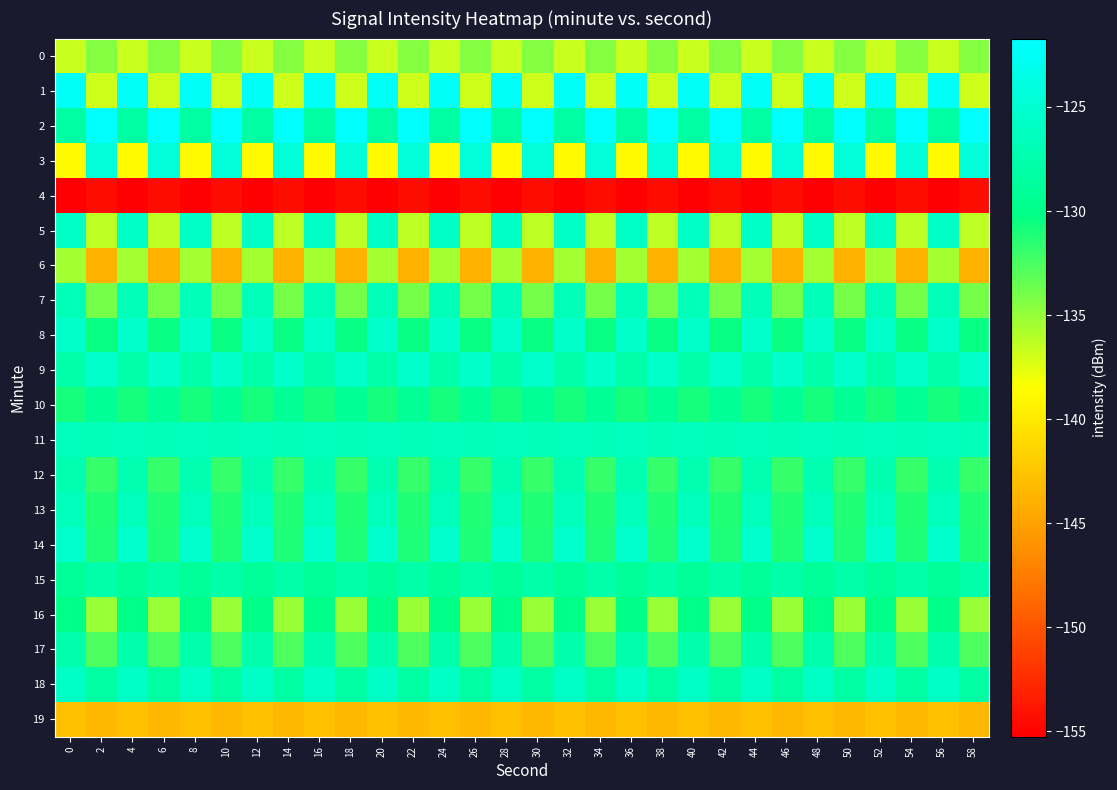

Reading left to right, transcribe all the data shown in this chart.

0: 0=-136.7	2=-134.5	4=-136.7	6=-134.5	8=-136.7	10=-134.5	12=-136.7	14=-134.5	16=-136.7	18=-134.5	20=-136.7	22=-134.5	24=-136.7	26=-134.5	28=-136.7	30=-134.5	32=-136.7	34=-134.5	36=-136.7	38=-134.5	40=-136.7	42=-134.5	44=-136.7	46=-134.5	48=-136.7	50=-134.5	52=-136.7	54=-134.5	56=-136.7	58=-134.5
1: 0=-122.4	2=-136.9	4=-122.4	6=-136.9	8=-122.4	10=-136.9	12=-122.4	14=-136.9	16=-122.4	18=-136.9	20=-122.4	22=-136.9	24=-122.4	26=-136.9	28=-122.4	30=-136.9	32=-122.4	34=-136.9	36=-122.4	38=-136.9	40=-122.4	42=-136.9	44=-122.4	46=-136.9	48=-122.4	50=-136.9	52=-122.4	54=-136.9	56=-122.4	58=-136.9
2: 0=-128.2	2=-121.7	4=-128.2	6=-121.7	8=-128.2	10=-121.7	12=-128.2	14=-121.7	16=-128.2	18=-121.7	20=-128.2	22=-121.7	24=-128.2	26=-121.7	28=-128.2	30=-121.7	32=-128.2	34=-121.7	36=-128.2	38=-121.7	40=-128.2	42=-121.7	44=-128.2	46=-121.7	48=-128.2	50=-121.7	52=-128.2	54=-121.7	56=-128.2	58=-121.7
3: 0=-138.8	2=-124.5	4=-138.8	6=-124.5	8=-138.8	10=-124.5	12=-138.8	14=-124.5	16=-138.8	18=-124.5	20=-138.8	22=-124.5	24=-138.8	26=-124.5	28=-138.8	30=-124.5	32=-138.8	34=-124.5	36=-138.8	38=-124.5	40=-138.8	42=-124.5	44=-138.8	46=-124.5	48=-138.8	50=-124.5	52=-138.8	54=-124.5	56=-138.8	58=-124.5
4: 0=-155.3	2=-154.4	4=-155.3	6=-154.4	8=-155.3	10=-154.4	12=-155.3	14=-154.4	16=-155.3	18=-154.4	20=-155.3	22=-154.4	24=-155.3	26=-154.4	28=-155.3	30=-154.4	32=-155.3	34=-154.4	36=-155.3	38=-154.4	40=-155.3	42=-154.4	44=-155.3	46=-154.4	48=-155.3	50=-154.4	52=-155.3	54=-154.4	56=-155.3	58=-154.4
5: 0=-125.8	2=-136.4	4=-125.8	6=-136.4	8=-125.8	10=-136.4	12=-125.8	14=-136.4	16=-125.8	18=-136.4	20=-125.8	22=-136.4	24=-125.8	26=-136.4	28=-125.8	30=-136.4	32=-125.8	34=-136.4	36=-125.8	38=-136.4	40=-125.8	42=-136.4	44=-125.8	46=-136.4	48=-125.8	50=-136.4	52=-125.8	54=-136.4	56=-125.8	58=-136.4
6: 0=-135.4	2=-143.9	4=-135.4	6=-143.9	8=-135.4	10=-143.9	12=-135.4	14=-143.9	16=-135.4	18=-143.9	20=-135.4	22=-143.9	24=-135.4	26=-143.9	28=-135.4	30=-143.9	32=-135.4	34=-143.9	36=-135.4	38=-143.9	40=-135.4	42=-143.9	44=-135.4	46=-143.9	48=-135.4	50=-143.9	52=-135.4	54=-143.9	56=-135.4	58=-143.9
7: 0=-126.7	2=-133.9	4=-126.7	6=-133.9	8=-126.7	10=-133.9	12=-126.7	14=-133.9	16=-126.7	18=-133.9	20=-126.7	22=-133.9	24=-126.7	26=-133.9	28=-126.7	30=-133.9	32=-126.7	34=-133.9	36=-126.7	38=-133.9	40=-126.7	42=-133.9	44=-126.7	46=-133.9	48=-126.7	50=-133.9	52=-126.7	54=-133.9	56=-126.7	58=-133.9
8: 0=-125.4	2=-130.4	4=-125.4	6=-130.4	8=-125.4	10=-130.4	12=-125.4	14=-130.4	16=-125.4	18=-130.4	20=-125.4	22=-130.4	24=-125.4	26=-130.4	28=-125.4	30=-130.4	32=-125.4	34=-130.4	36=-125.4	38=-130.4	40=-125.4	42=-130.4	44=-125.4	46=-130.4	48=-125.4	50=-130.4	52=-125.4	54=-130.4	56=-125.4	58=-130.4
9: 0=-127.8	2=-125.5	4=-127.8	6=-125.5	8=-127.8	10=-125.5	12=-127.8	14=-125.5	16=-127.8	18=-125.5	20=-127.8	22=-125.5	24=-127.8	26=-125.5	28=-127.8	30=-125.5	32=-127.8	34=-125.5	36=-127.8	38=-125.5	40=-127.8	42=-125.5	44=-127.8	46=-125.5	48=-127.8	50=-125.5	52=-127.8	54=-125.5	56=-127.8	58=-125.5
10: 0=-130.8	2=-129.2	4=-130.8	6=-129.2	8=-130.8	10=-129.2	12=-130.8	14=-129.2	16=-130.8	18=-129.2	20=-130.8	22=-129.2	24=-130.8	26=-129.2	28=-130.8	30=-129.2	32=-130.8	34=-129.2	36=-130.8	38=-129.2	40=-130.8	42=-129.2	44=-130.8	46=-129.2	48=-130.8	50=-129.2	52=-130.8	54=-129.2	56=-130.8	58=-129.2
11: 0=-126.4	2=-126.8	4=-126.4	6=-126.8	8=-126.4	10=-126.8	12=-126.4	14=-126.8	16=-126.4	18=-126.8	20=-126.4	22=-126.8	24=-126.4	26=-126.8	28=-126.4	30=-126.8	32=-126.4	34=-126.8	36=-126.4	38=-126.8	40=-126.4	42=-126.8	44=-126.4	46=-126.8	48=-126.4	50=-126.8	52=-126.4	54=-126.8	56=-126.4	58=-126.8
12: 0=-127.3	2=-131.9	4=-127.3	6=-131.9	8=-127.3	10=-131.9	12=-127.3	14=-131.9	16=-127.3	18=-131.9	20=-127.3	22=-131.9	24=-127.3	26=-131.9	28=-127.3	30=-131.9	32=-127.3	34=-131.9	36=-127.3	38=-131.9	40=-127.3	42=-131.9	44=-127.3	46=-131.9	48=-127.3	50=-131.9	52=-127.3	54=-131.9	56=-127.3	58=-131.9
13: 0=-126.5	2=-131.2	4=-126.5	6=-131.2	8=-126.5	10=-131.2	12=-126.5	14=-131.2	16=-126.5	18=-131.2	20=-126.5	22=-131.2	24=-126.5	26=-131.2	28=-126.5	30=-131.2	32=-126.5	34=-131.2	36=-126.5	38=-131.2	40=-126.5	42=-131.2	44=-126.5	46=-131.2	48=-126.5	50=-131.2	52=-126.5	54=-131.2	56=-126.5	58=-131.2
14: 0=-125.3	2=-131.1	4=-125.3	6=-131.1	8=-125.3	10=-131.1	12=-125.3	14=-131.1	16=-125.3	18=-131.1	20=-125.3	22=-131.1	24=-125.3	26=-131.1	28=-125.3	30=-131.1	32=-125.3	34=-131.1	36=-125.3	38=-131.1	40=-125.3	42=-131.1	44=-125.3	46=-131.1	48=-125.3	50=-131.1	52=-125.3	54=-131.1	56=-125.3	58=-131.1
15: 0=-129.0	2=-127.8	4=-129.0	6=-127.8	8=-129.0	10=-127.8	12=-129.0	14=-127.8	16=-129.0	18=-127.8	20=-129.0	22=-127.8	24=-129.0	26=-127.8	28=-129.0	30=-127.8	32=-129.0	34=-127.8	36=-129.0	38=-127.8	40=-129.0	42=-127.8	44=-129.0	46=-127.8	48=-129.0	50=-127.8	52=-129.0	54=-127.8	56=-129.0	58=-127.8
16: 0=-130.2	2=-135.1	4=-130.2	6=-135.1	8=-130.2	10=-135.1	12=-130.2	14=-135.1	16=-130.2	18=-135.1	20=-130.2	22=-135.1	24=-130.2	26=-135.1	28=-130.2	30=-135.1	32=-130.2	34=-135.1	36=-130.2	38=-135.1	40=-130.2	42=-135.1	44=-130.2	46=-135.1	48=-130.2	50=-135.1	52=-130.2	54=-135.1	56=-130.2	58=-135.1
17: 0=-127.6	2=-132.6	4=-127.6	6=-132.6	8=-127.6	10=-132.6	12=-127.6	14=-132.6	16=-127.6	18=-132.6	20=-127.6	22=-132.6	24=-127.6	26=-132.6	28=-127.6	30=-132.6	32=-127.6	34=-132.6	36=-127.6	38=-132.6	40=-127.6	42=-132.6	44=-127.6	46=-132.6	48=-127.6	50=-132.6	52=-127.6	54=-132.6	56=-127.6	58=-132.6
18: 0=-125.7	2=-128.2	4=-125.7	6=-128.2	8=-125.7	10=-128.2	12=-125.7	14=-128.2	16=-125.7	18=-128.2	20=-125.7	22=-128.2	24=-125.7	26=-128.2	28=-125.7	30=-128.2	32=-125.7	34=-128.2	36=-125.7	38=-128.2	40=-125.7	42=-128.2	44=-125.7	46=-128.2	48=-125.7	50=-128.2	52=-125.7	54=-128.2	56=-125.7	58=-128.2
19: 0=-142.8	2=-143.6	4=-142.8	6=-143.6	8=-142.8	10=-143.6	12=-142.8	14=-143.6	16=-142.8	18=-143.6	20=-142.8	22=-143.6	24=-142.8	26=-143.6	28=-142.8	30=-143.6	32=-142.8	34=-143.6	36=-142.8	38=-143.6	40=-142.8	42=-143.6	44=-142.8	46=-143.6	48=-142.8	50=-143.6	52=-142.8	54=-143.6	56=-142.8	58=-143.6